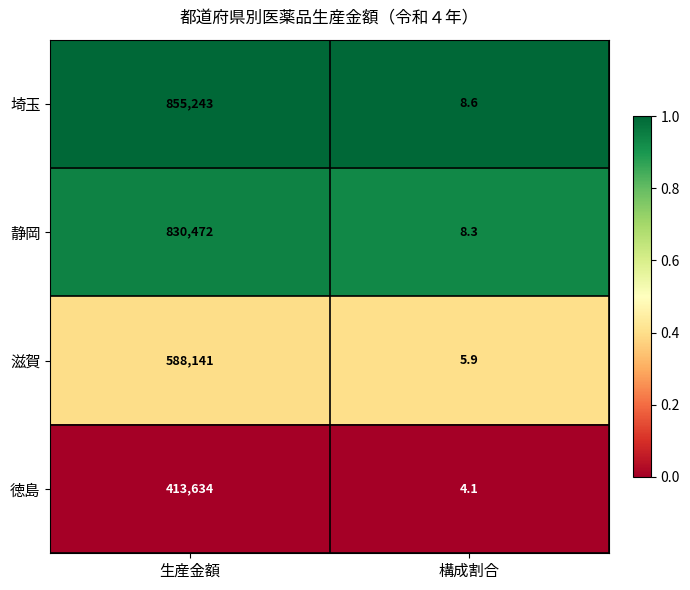

At which category is the sum across all series the highest?

生産金額